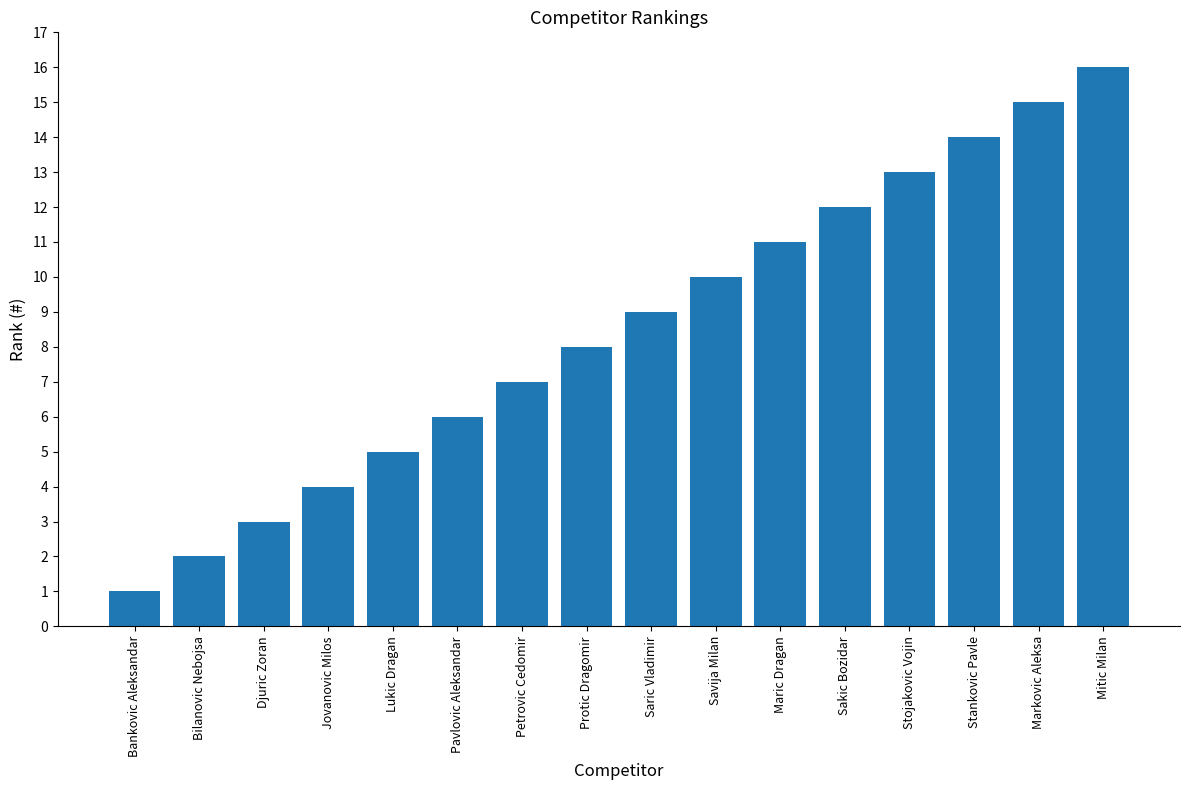

Which category has the highest value across all series?

Mitic Milan